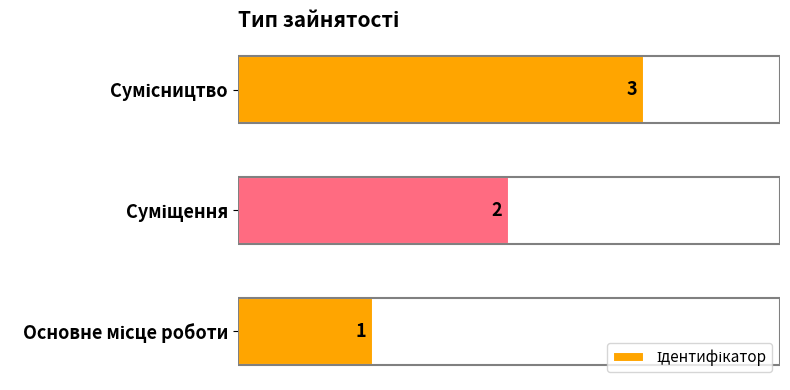

What is the sum of all values?

6